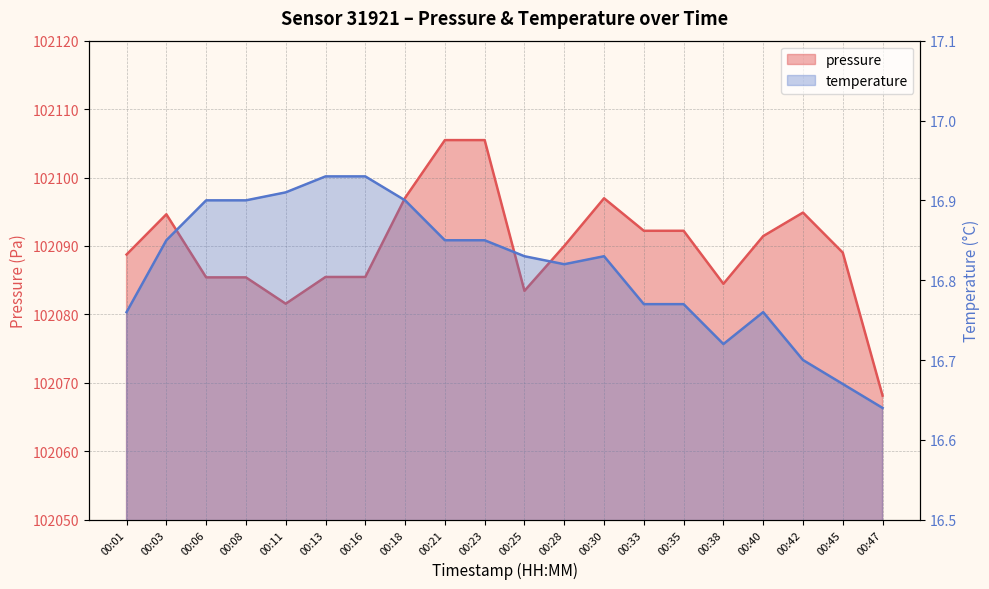

Which has a higher value, 00:06 or 00:01?

00:01